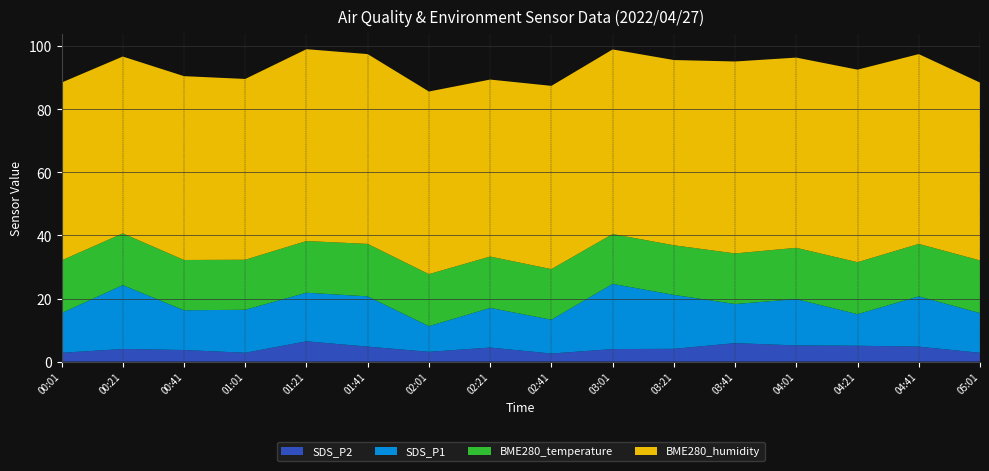

Reading left to right, what are all the values shown in this chart?

BME280_temperature: 16.7	16.4	15.9	15.9	16.4	16.6	16.5	16.3	16.0	15.8	15.7	16.0	16.3	16.5	16.6	16.7
BME280_humidity: 56.4	56.1	58.3	57.3	60.8	60.2	57.9	56.1	58.1	58.5	58.7	60.9	60.3	61.0	60.2	56.4
SDS_P1: 12.6	20.2	12.6	13.6	15.4	15.9	8.1	12.6	10.7	20.7	17.1	12.4	14.7	10.0	15.9	12.6
SDS_P2: 2.8	4.0	3.7	2.8	6.4	4.8	3.1	4.5	2.5	4.0	4.0	5.8	5.1	5.0	4.8	2.8